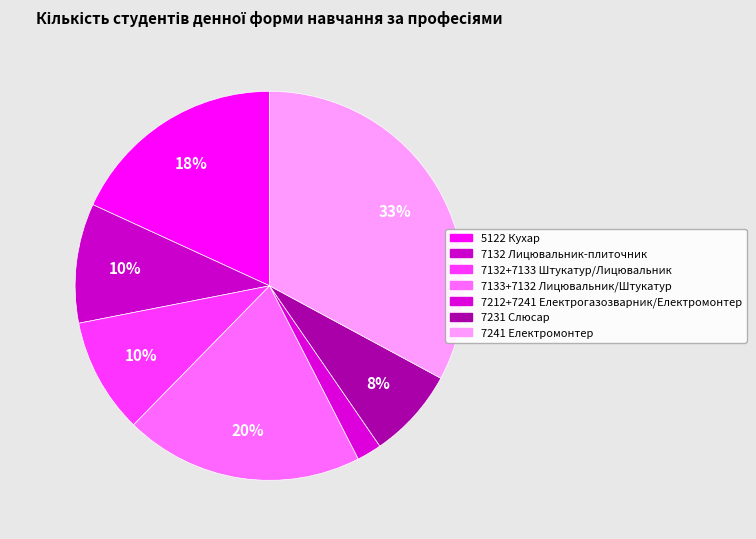

Count the number of slices in the pie.

7